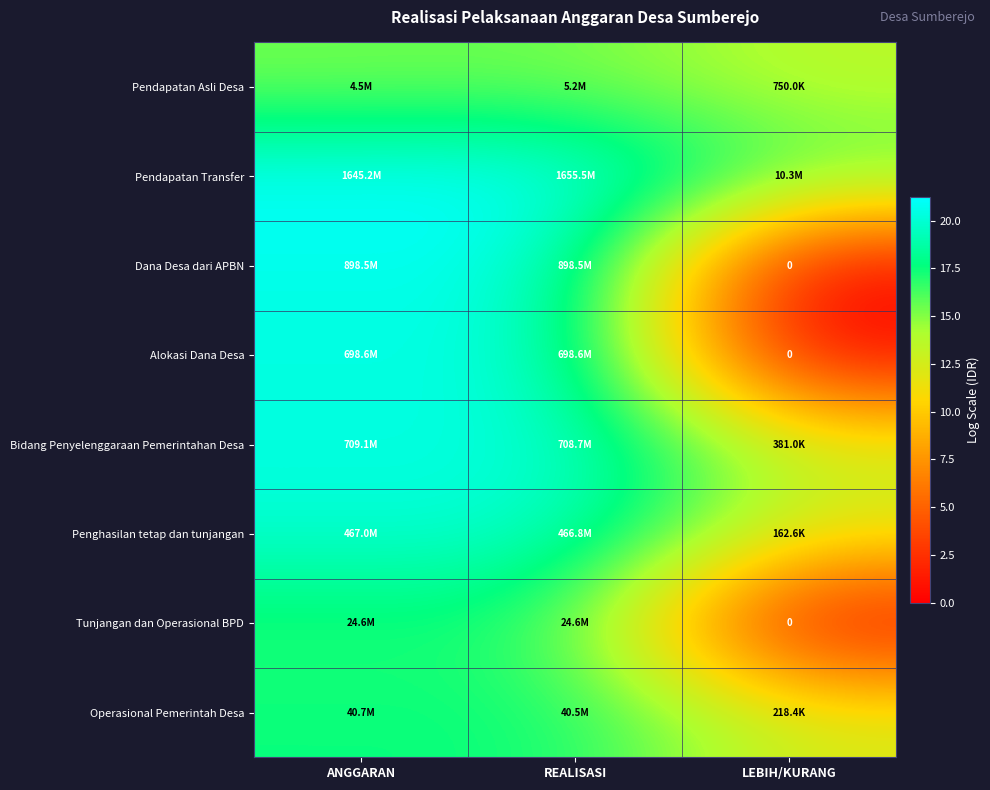

At which category is the sum across all series the highest?

REALISASI